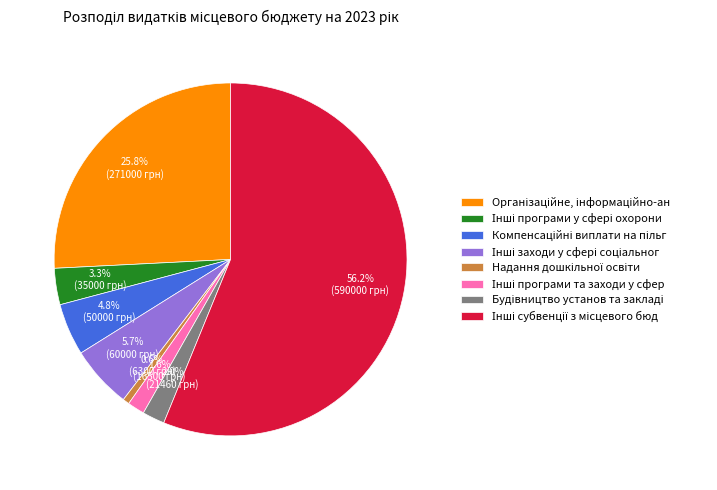

Is there a majority slice in this chart?

Yes